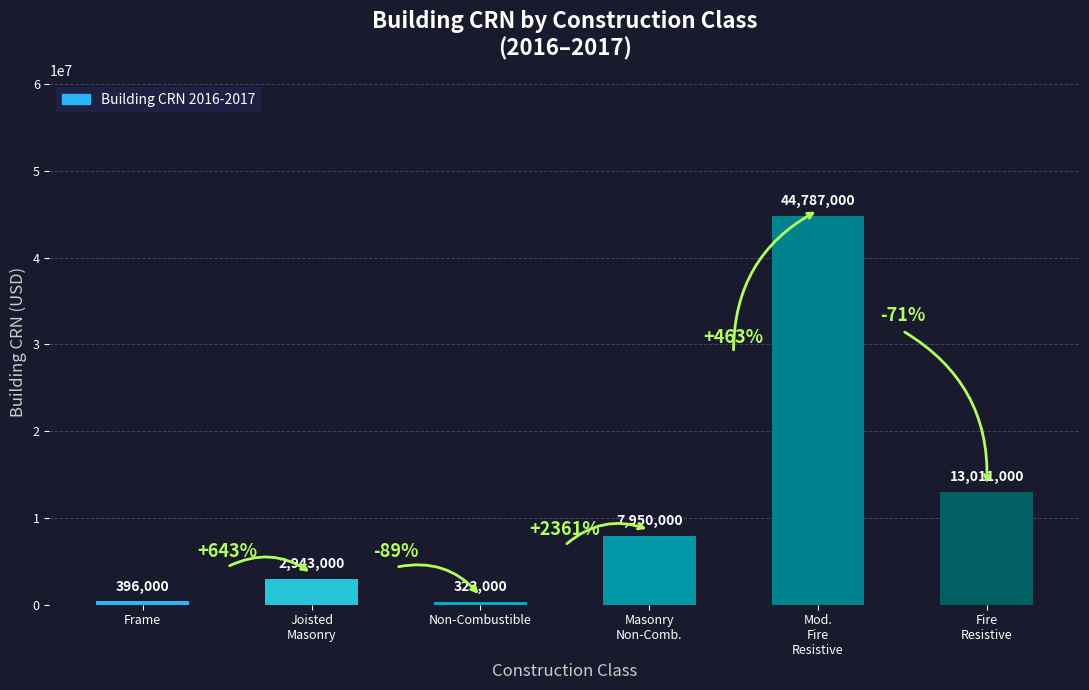

Are the bars grouped side by side (vs. stacked)?

No